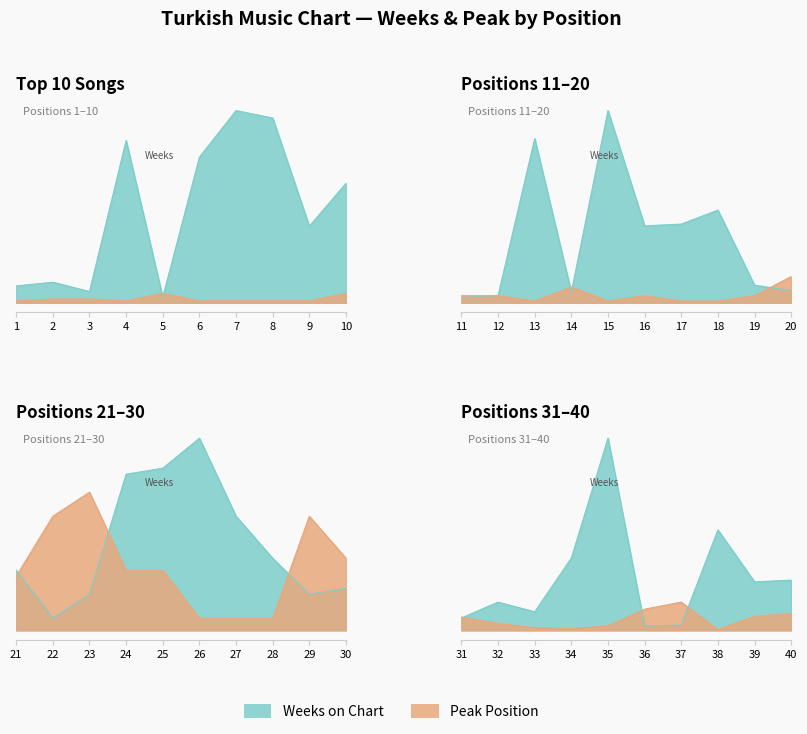

True or false: Peak Position and Weeks on Chart cross at least once.

True